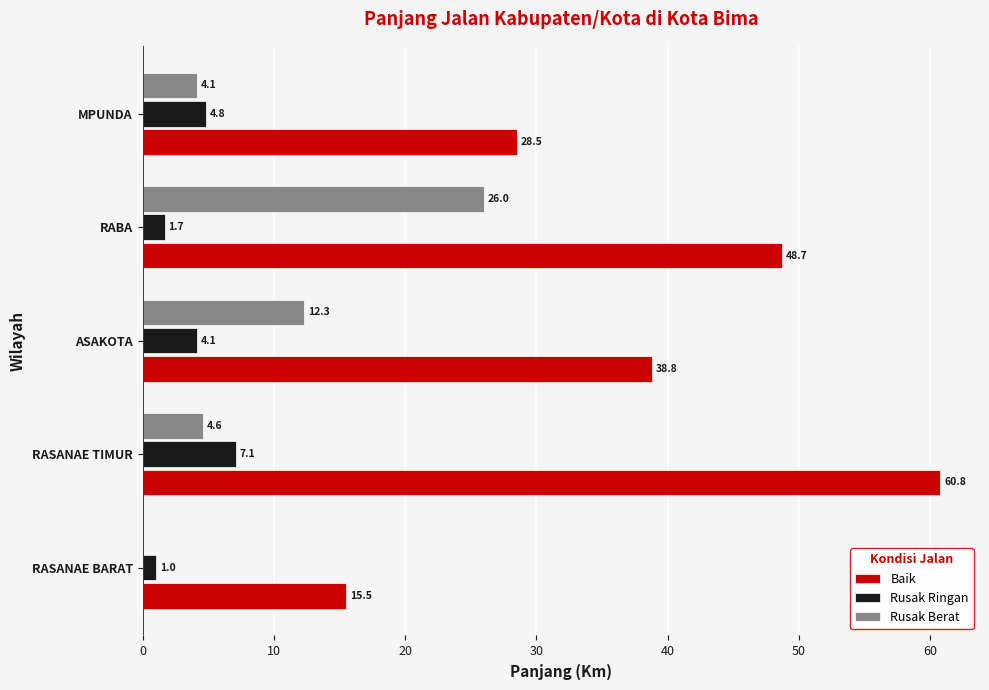

Between RASANAE TIMUR and ASAKOTA, which series saw the biggest shift?

Baik